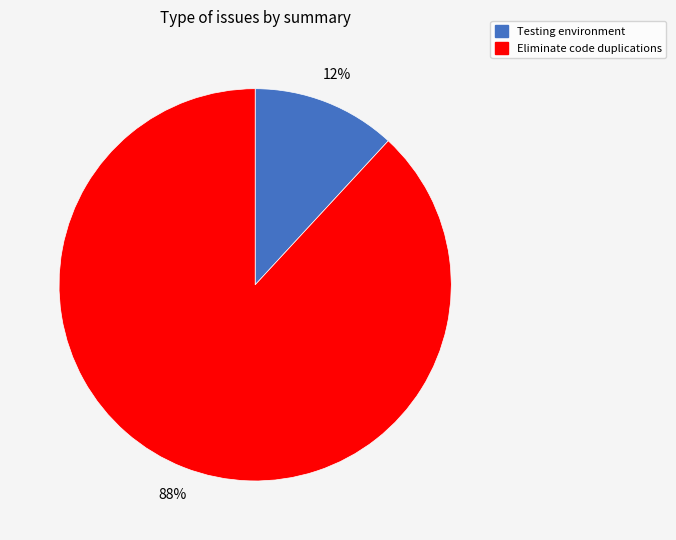

Which category has the biggest portion of the pie?

Eliminate code duplications